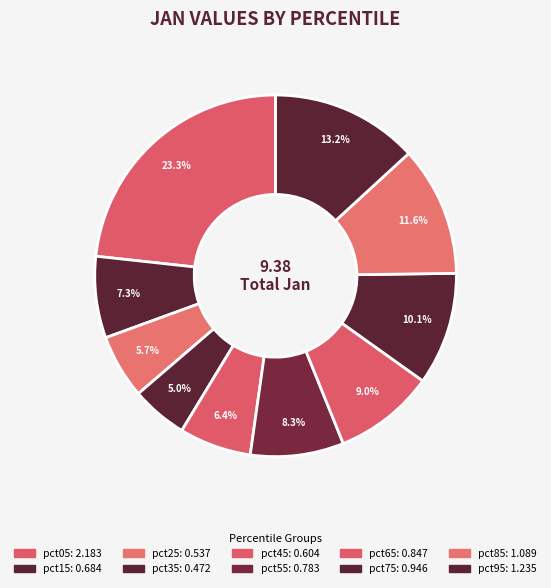

What percentage is the pct15 slice, to the nearest percent?

7%